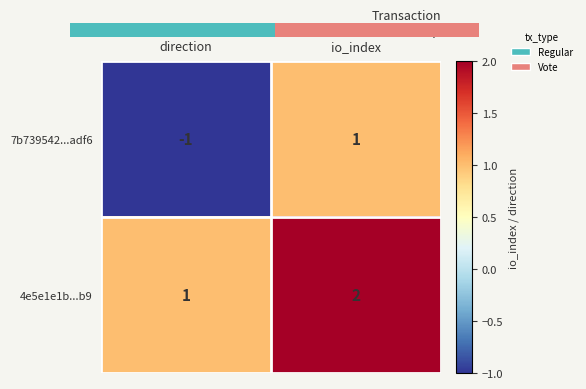

Is the value of 4e5e1e1b...b9 at io_index greater than the value of 7b739542...adf6 at io_index?

Yes